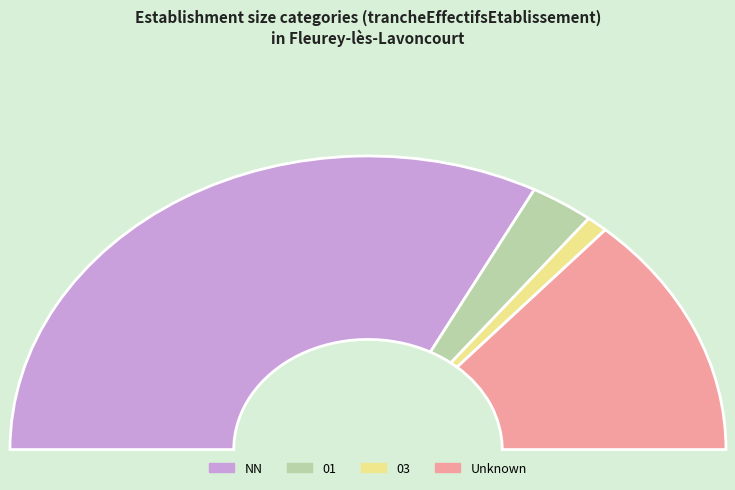

To the nearest percent, what is the difference between the largest and smallest slice percentages?

63%